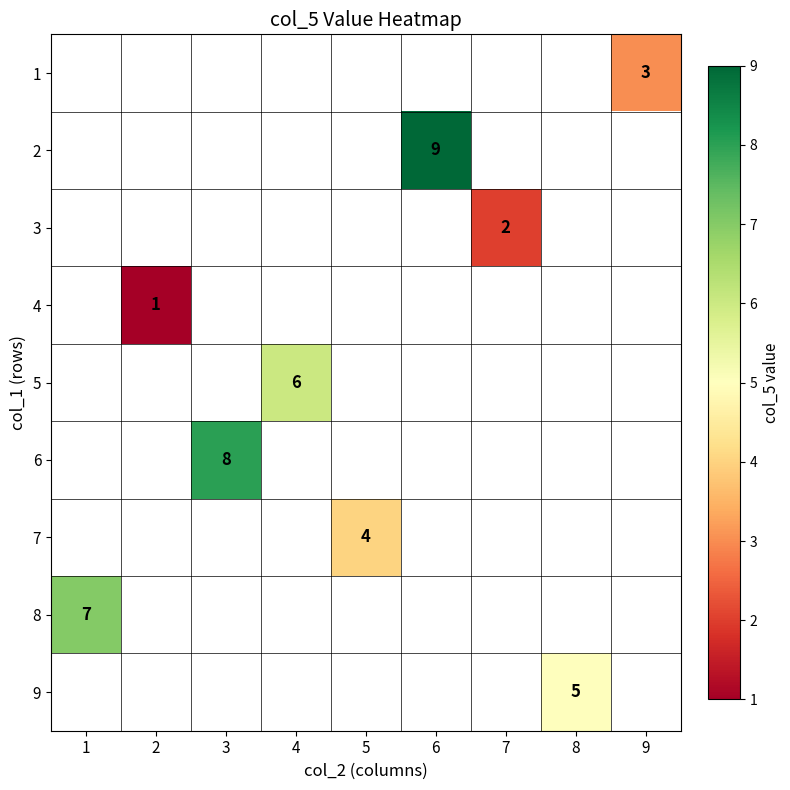

Which has a higher value, 1 or 3?

3